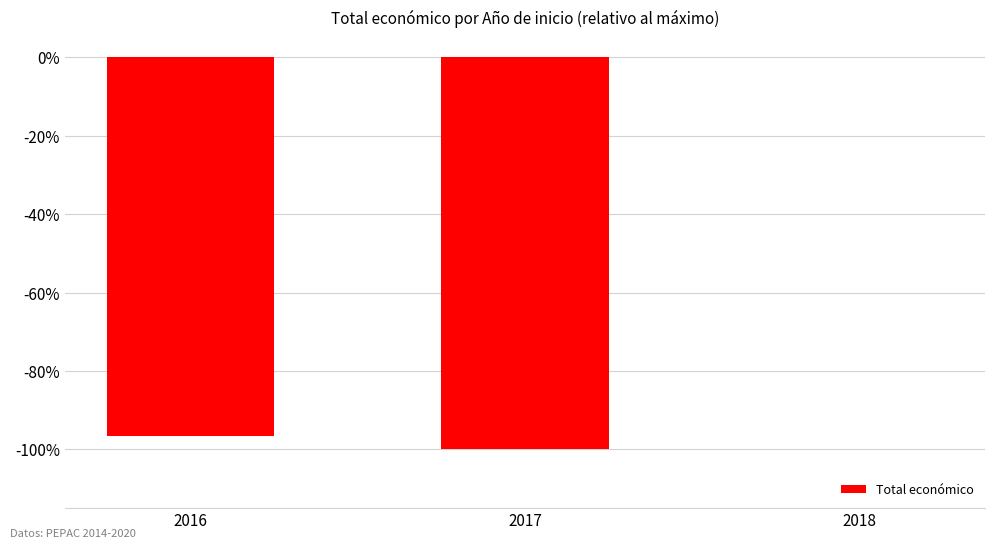

What is the change in value from 2016 to 2017?

-3.4